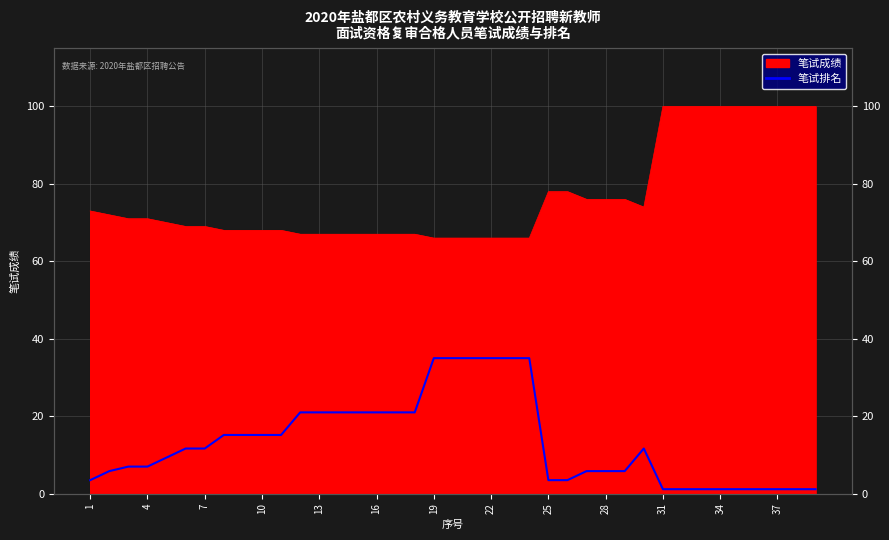

What is the smallest value displayed?

1.2